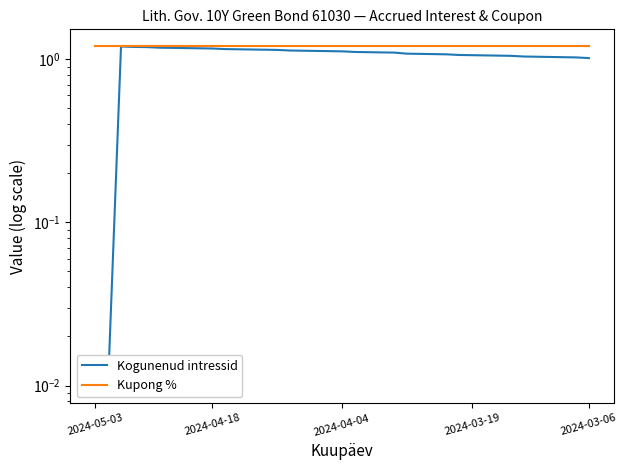

Which has a higher value, 19 or 2024-04-04?

2024-04-04